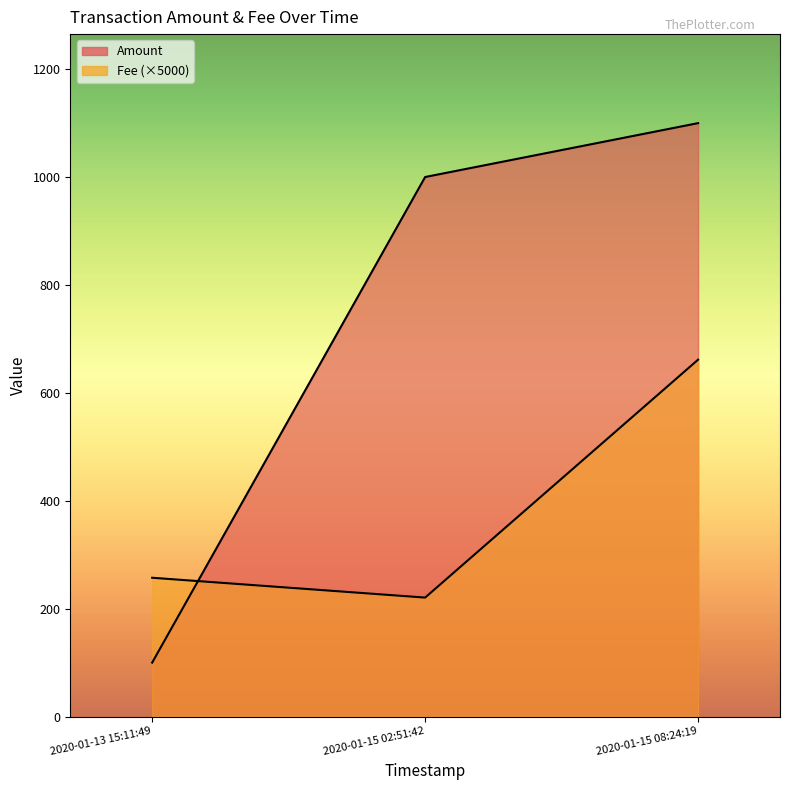

Reading right to left, list all the values displayed in this chart.

Amount: 2020-01-15 08:24:19=1099.9	2020-01-15 02:51:42=1000.0	2020-01-13 15:11:49=100.0
Fee: 2020-01-15 08:24:19=661.5	2020-01-15 02:51:42=220.5	2020-01-13 15:11:49=257.2